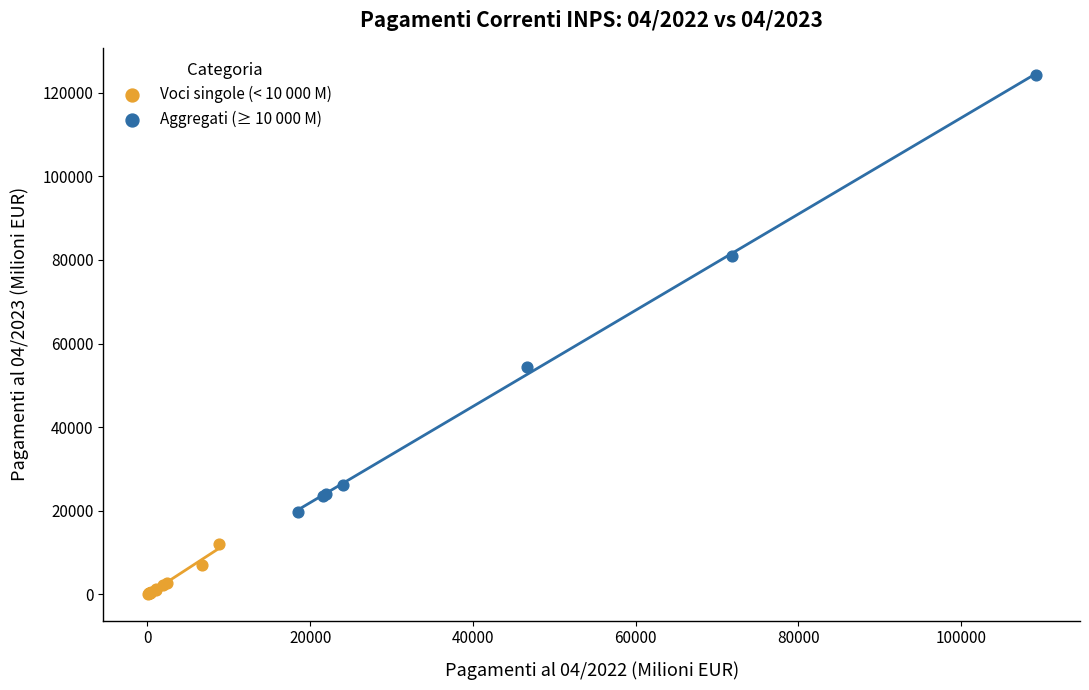

Which series contains the highest Y value?

Aggregati (≥ 10 000 M)